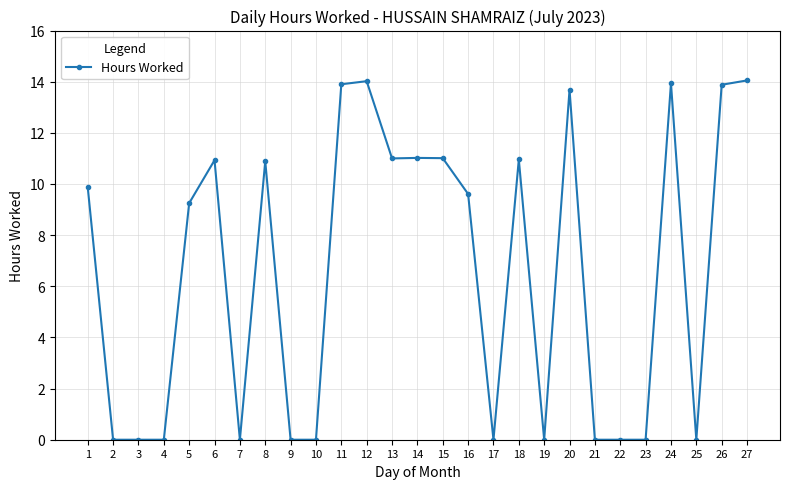

What is the difference between the second highest and minimum values?

14.0